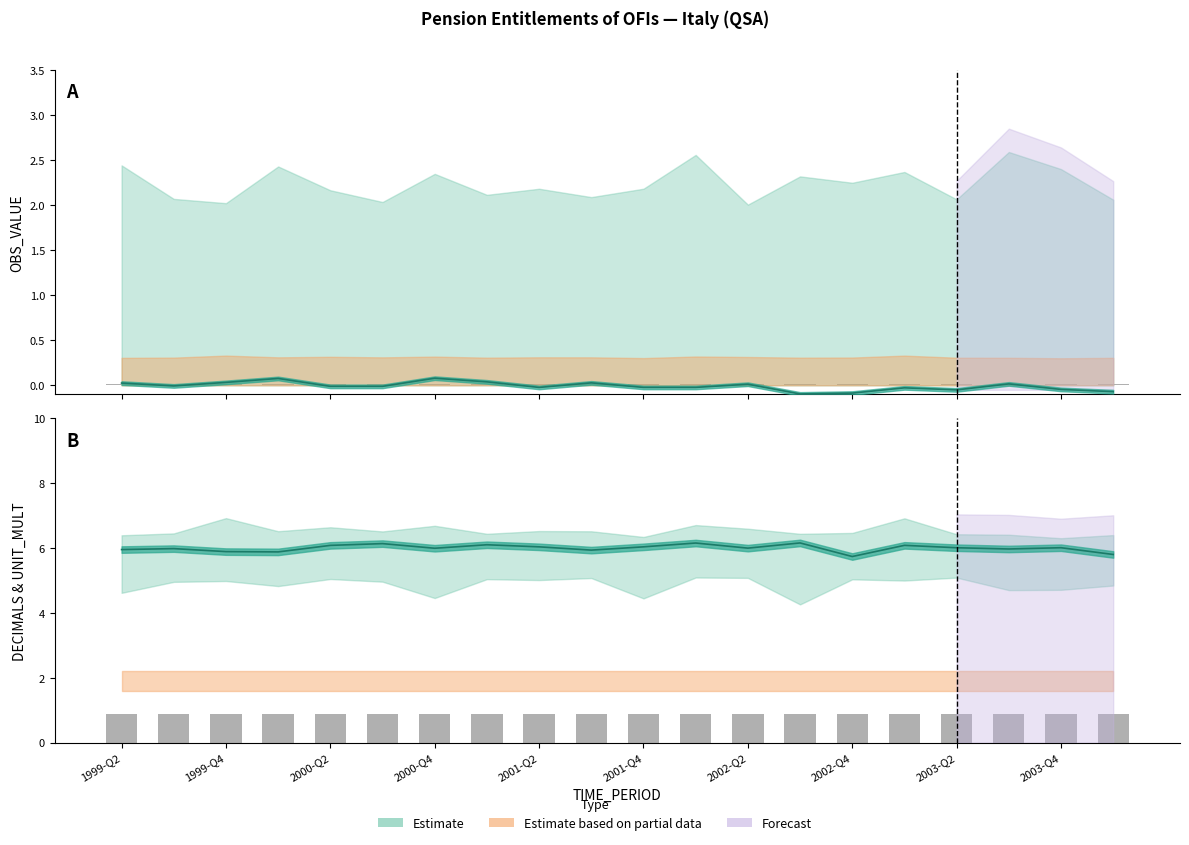

Which series has the largest total across all categories?

UNIT_MULT